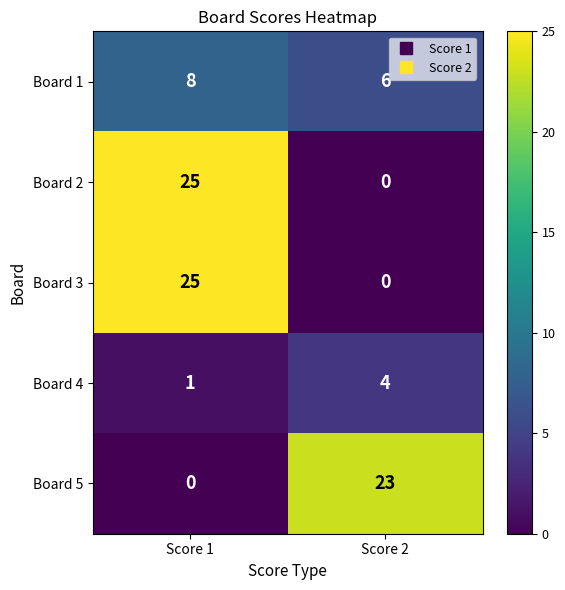

Where is Board 5 nearest to the value 11?

Score 1